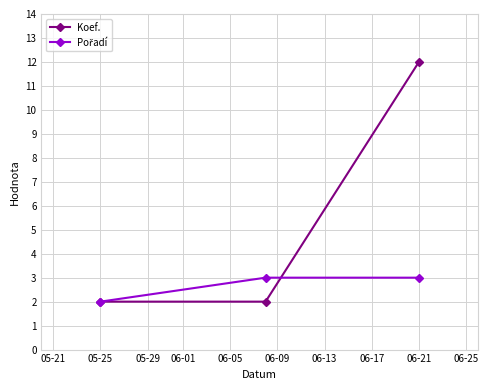

Which series has the largest total across all categories?

Koef.